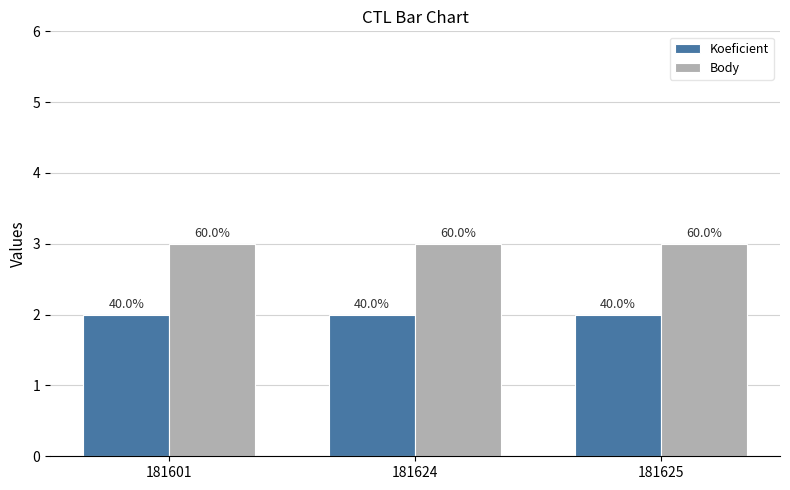

Is it true that Body equals 3 at 181624?

True